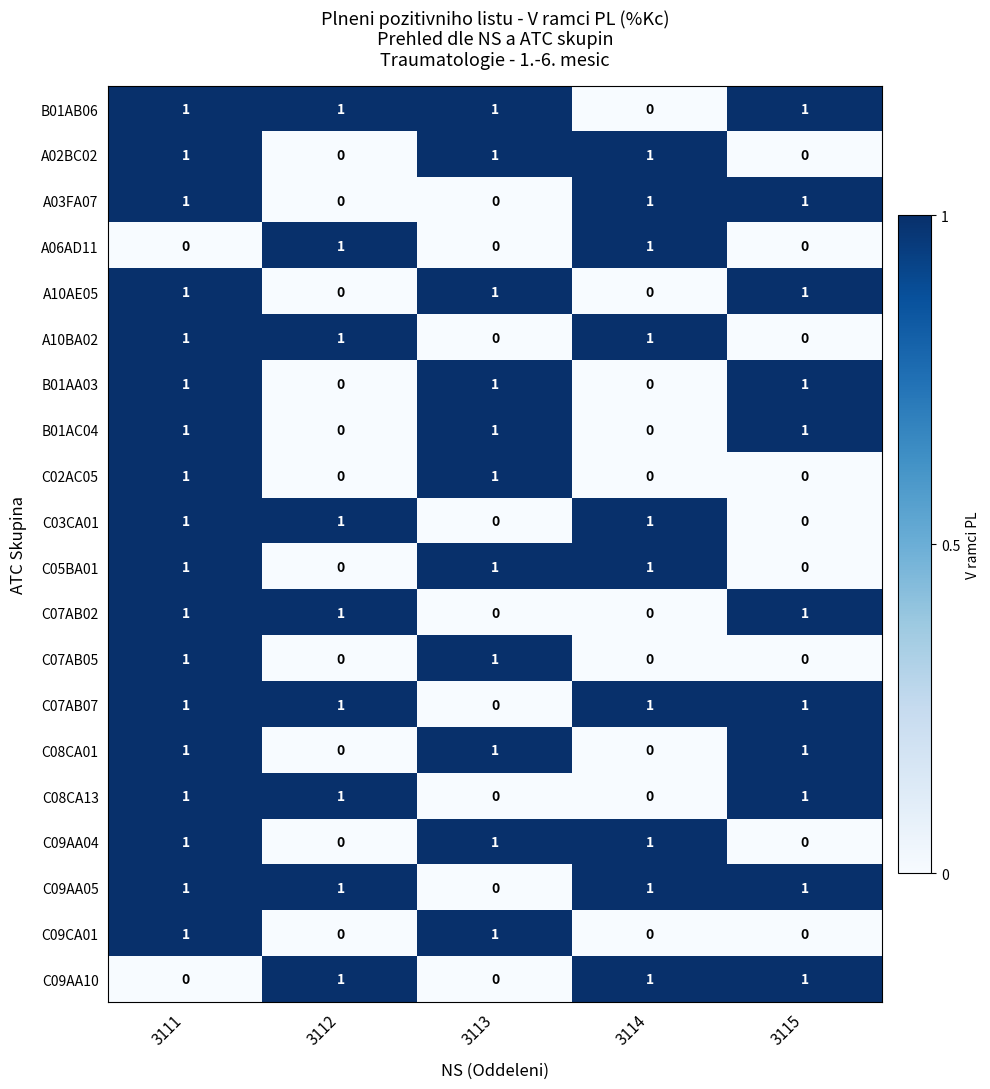

How many A03FA07 values are between 0 and 1?

5